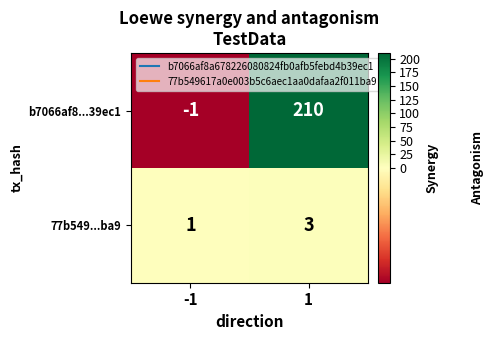

Which category has the highest value across all series?

1